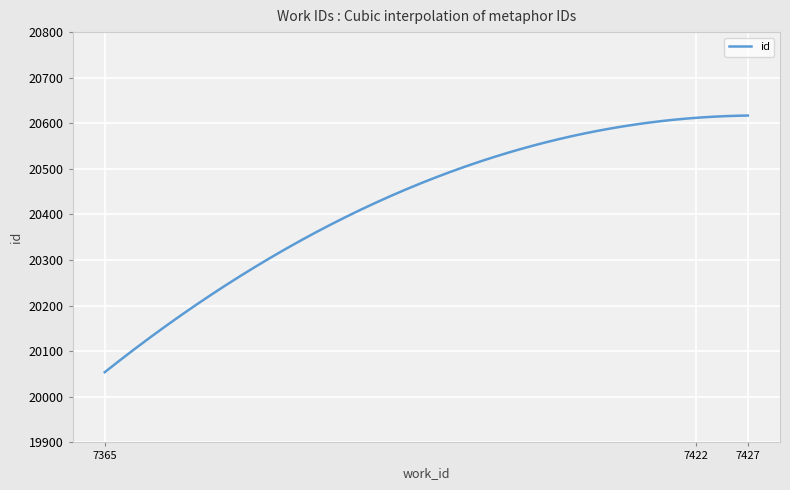

Reading left to right, list all the values displayed in this chart.

20054	20063	20612	20617